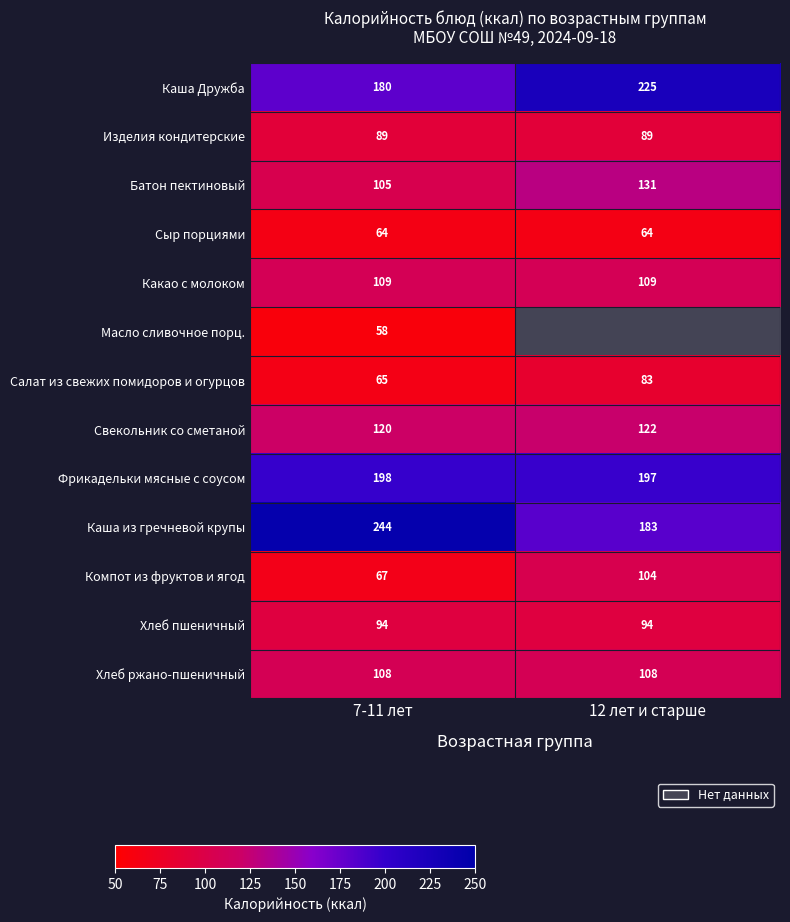

At 7-11 лет, list the series in order from largest to smallest.

Каша из гречневой крупы, Фрикадельки мясные с соусом, Каша Дружба, Свекольник со сметаной, Какао с молоком, Хлеб ржано-пшеничный, Батон пектиновый, Хлеб пшеничный, Изделия кондитерские, Компот из фруктов и ягод, Салат из свежих помидоров и огурцов, Сыр порциями, Масло сливочное порц.